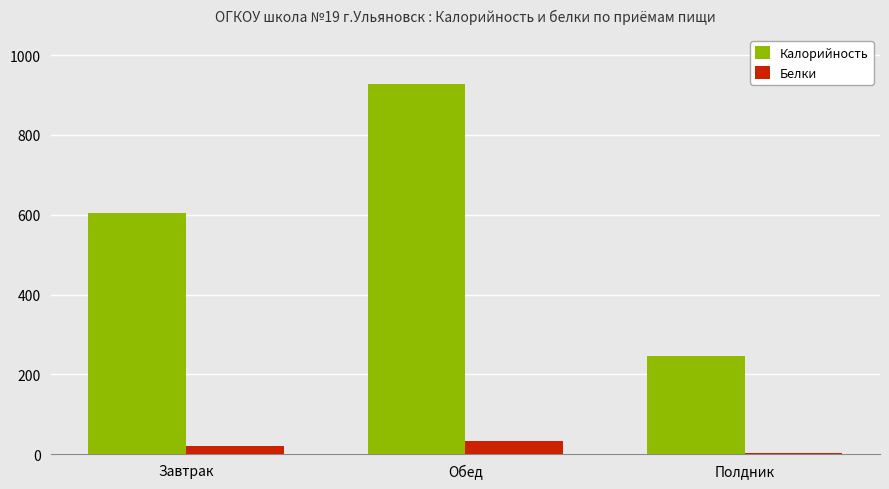

How many groups of bars are there?

3